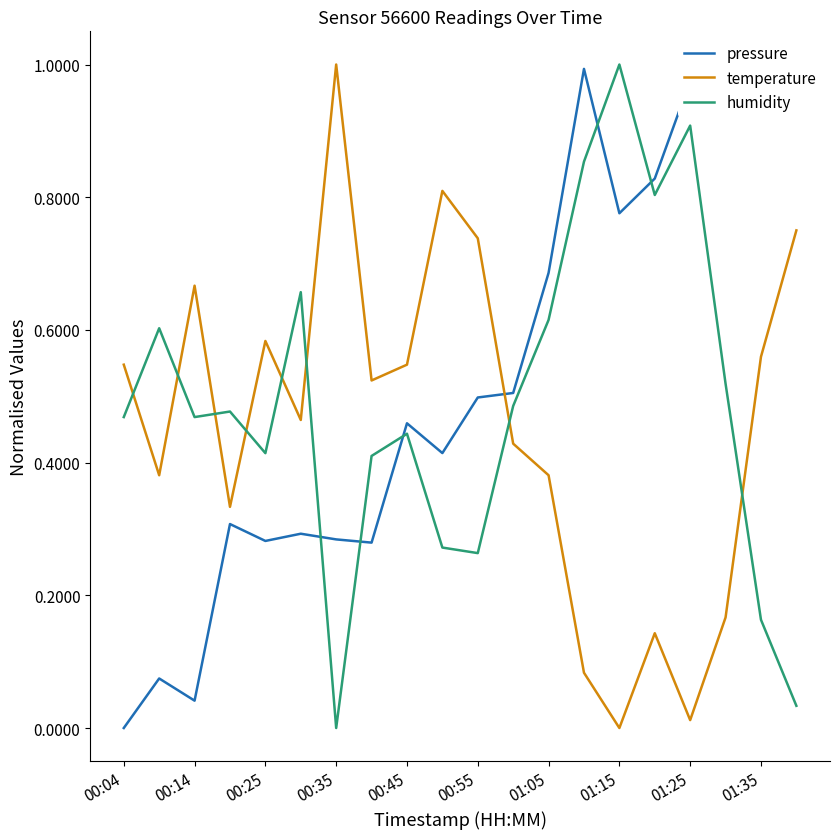

Is it true that humidity equals 0.7 at 00:45?

False